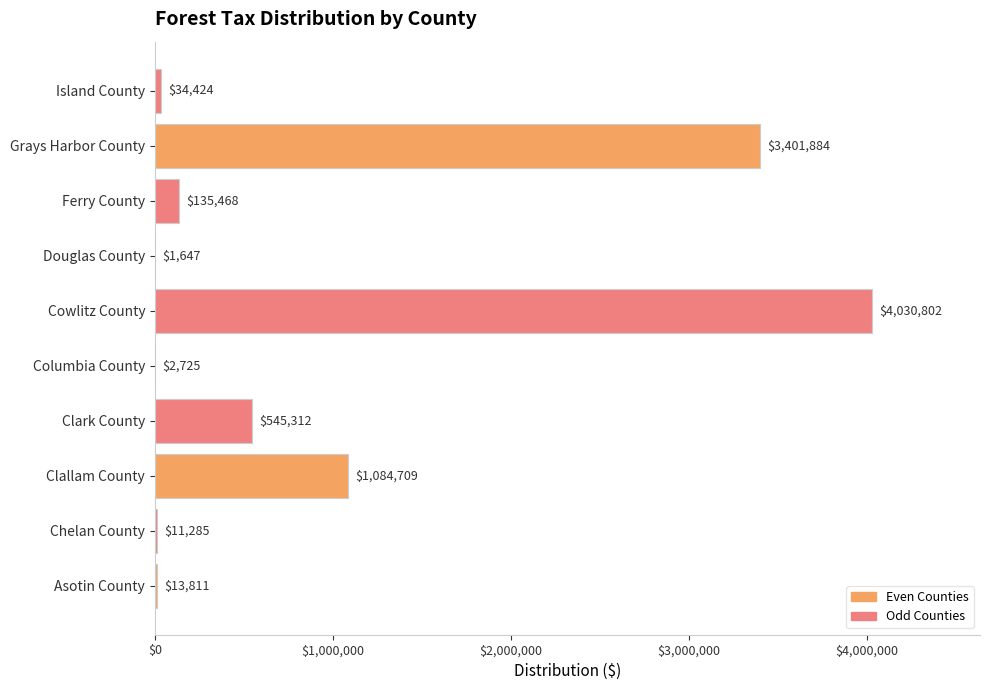

What is the maximum value shown in the chart?

4030802.1